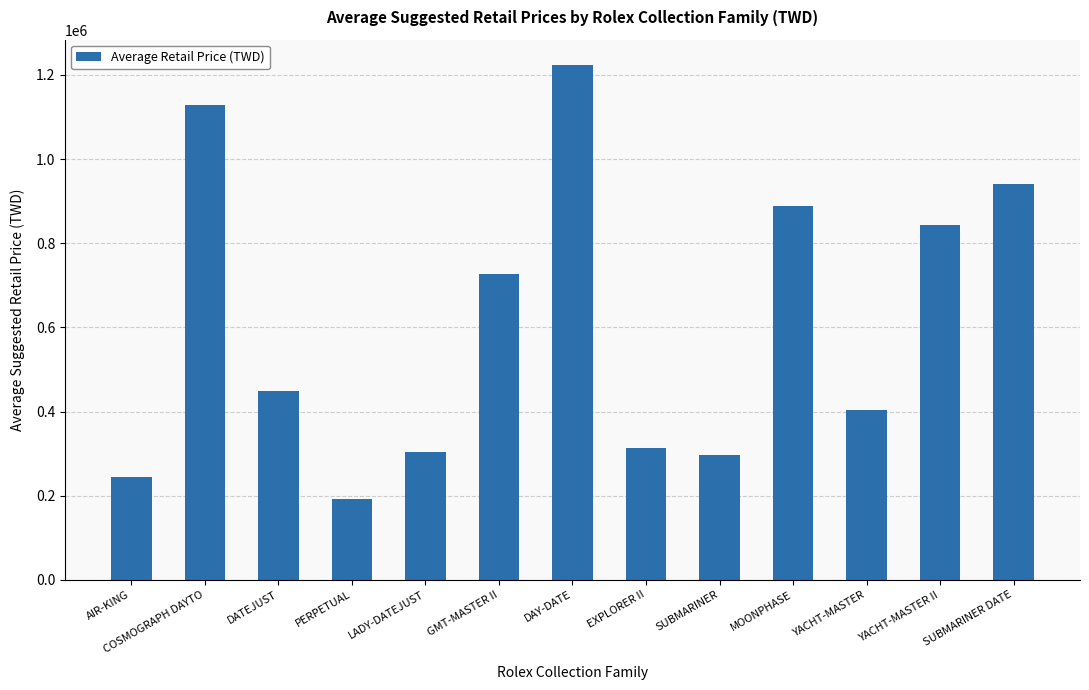

What is the greatest value displayed?

1222500